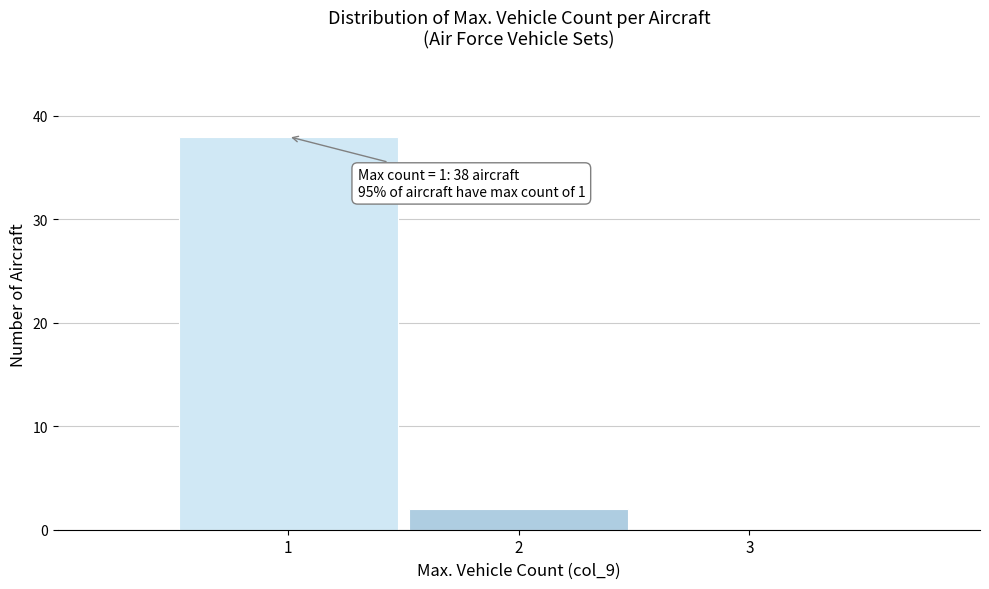

Over which range of the x-axis is the bar tallest?

0.5 to 1.5